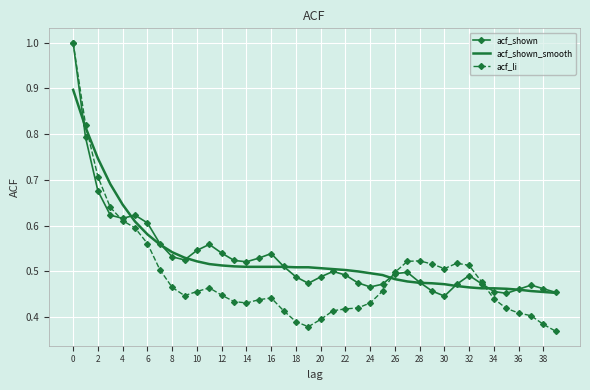

Which series has the largest range (max minus min)?

acf_li